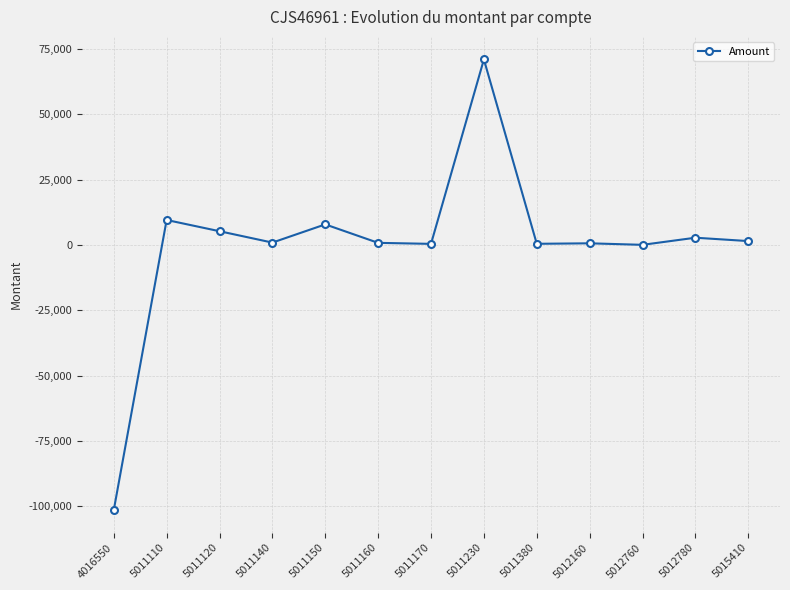

The value at 5011230 is 71074.4. True or false?

True